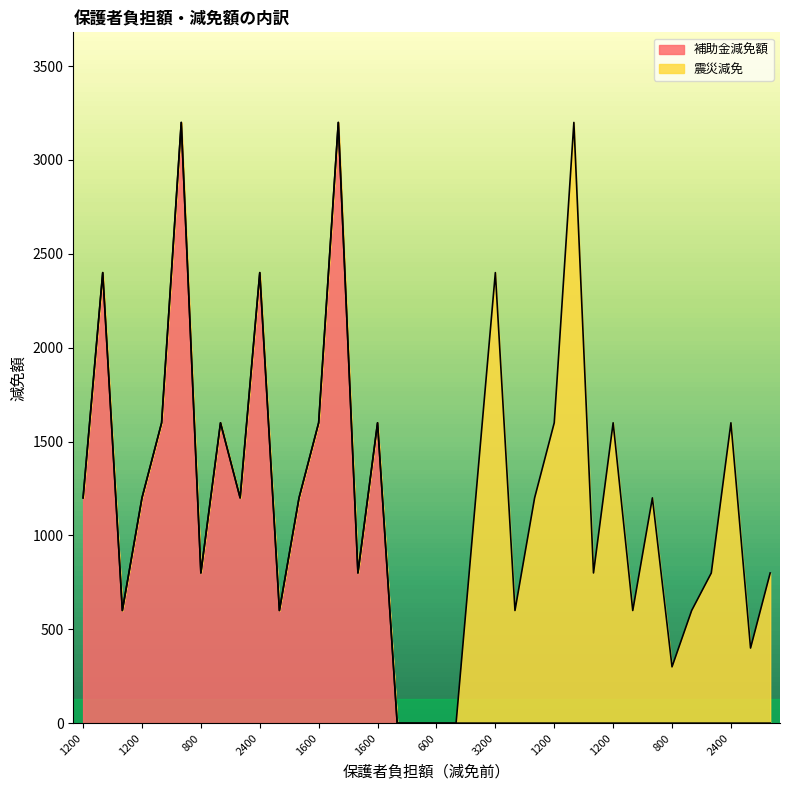

True or false: the data has more than 1 interior local peaks.

True